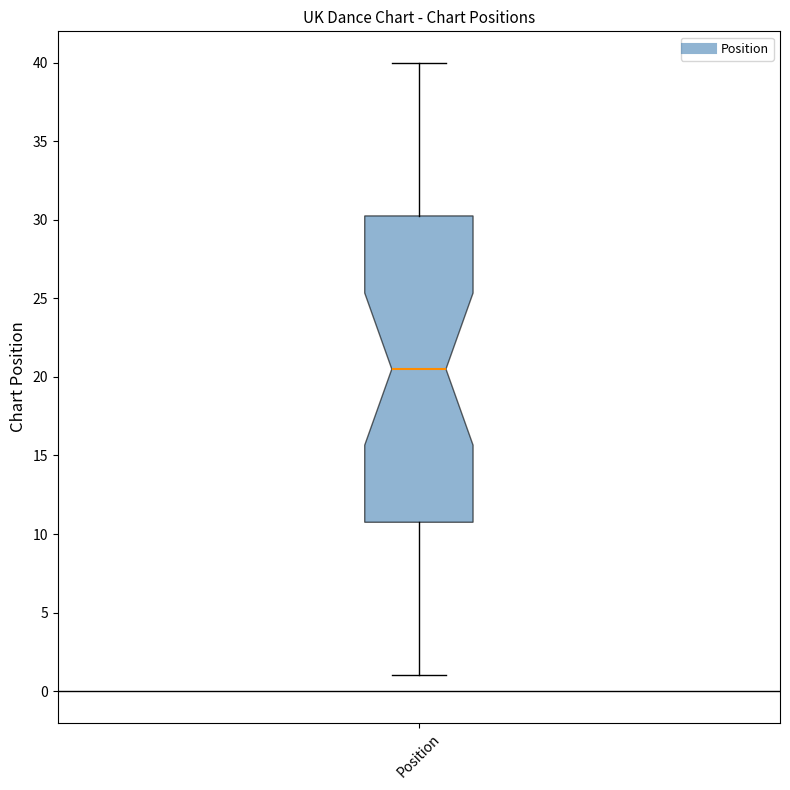

Transcribe this box plot: give where the median line is, the range the box spans, and where the two whiskers end, as read against the y-axis. The values are not printed on the chart, so give them approximately, as read against the axis.

median 20.5, box 11.0 to 30.5, whiskers 1.0 to 40.0